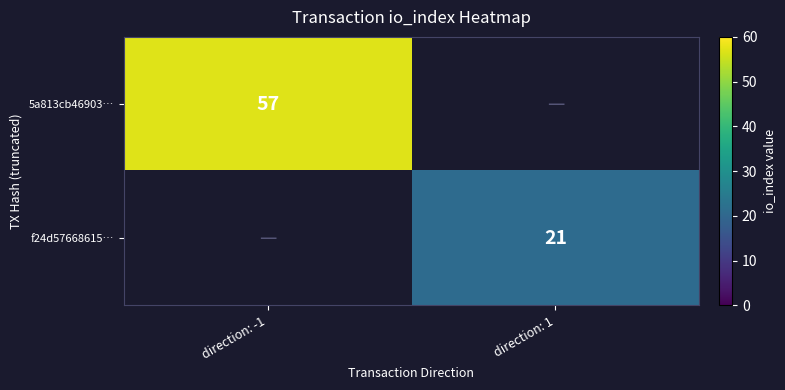

Is the value of f24d57668615… at direction: 1 greater than the value of 5a813cb46903… at direction: -1?

No